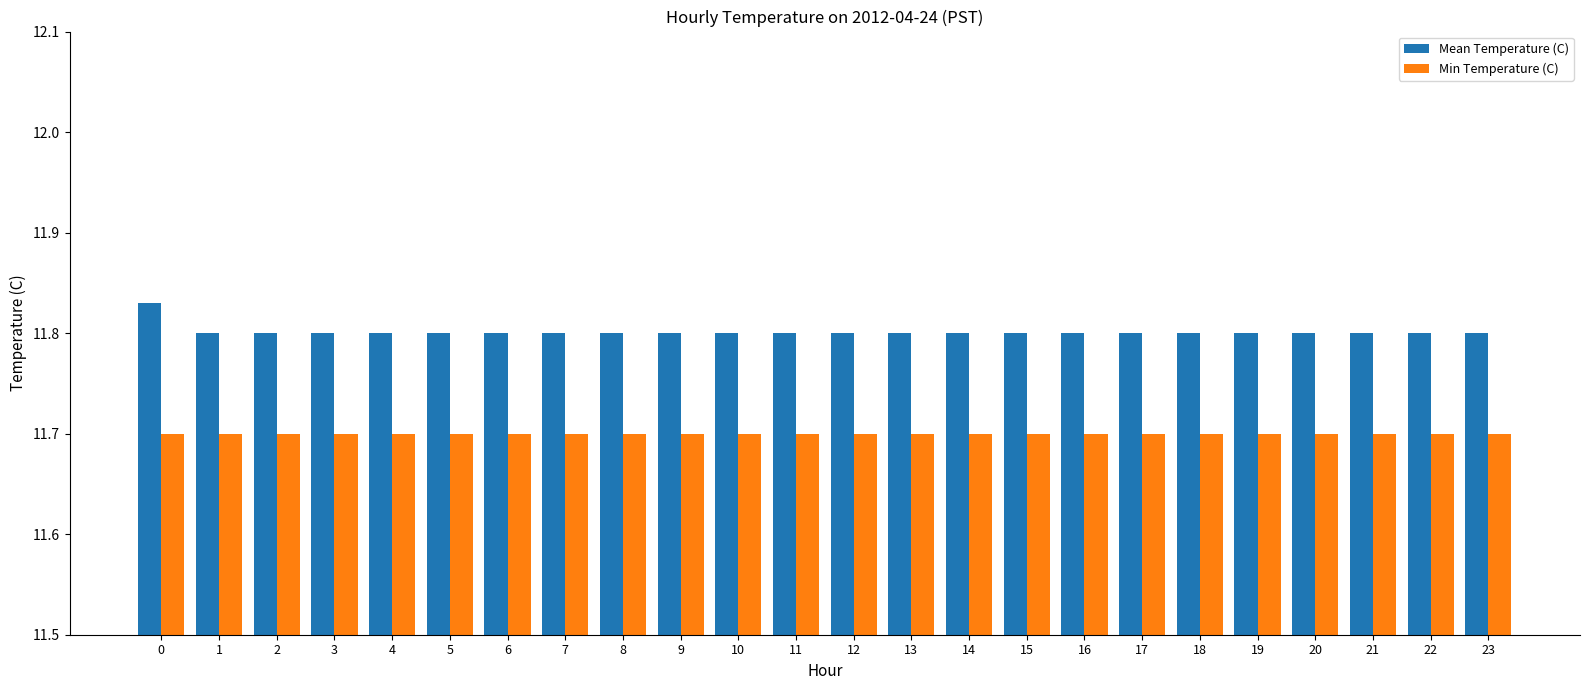

What are all the series names shown in the legend?

Mean Temperature (C), Min Temperature (C)